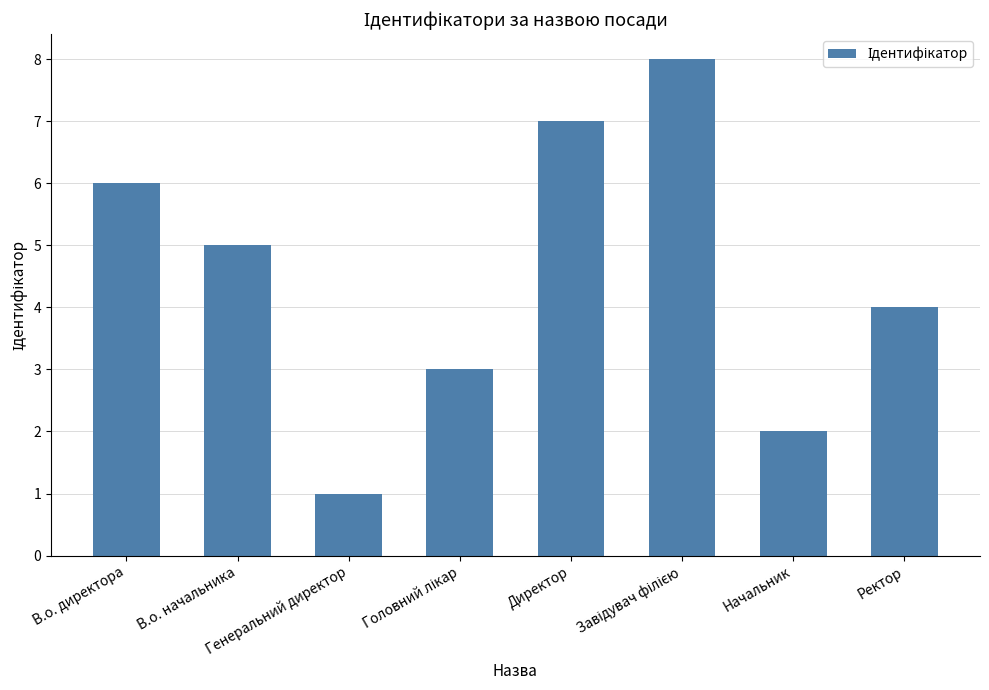

What is the greatest value displayed?

8